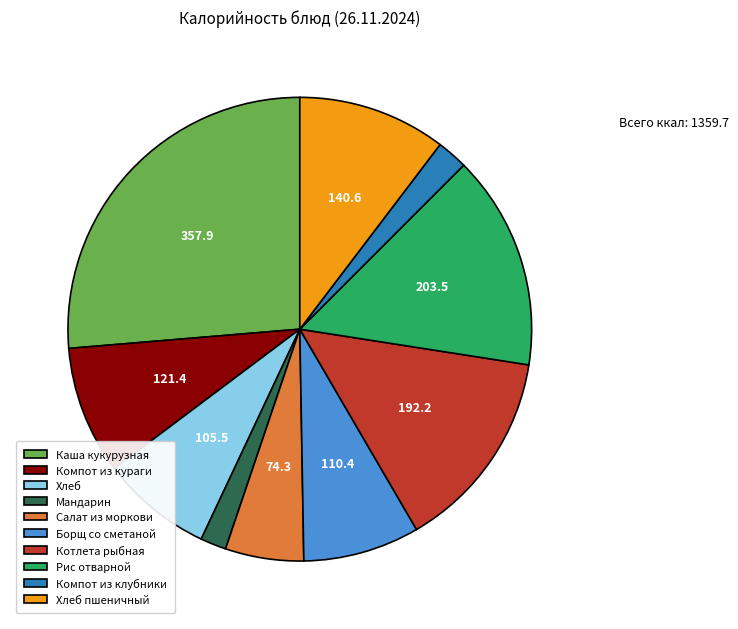

True or false: Борщ со сметаной accounts for 1% of the total.

False